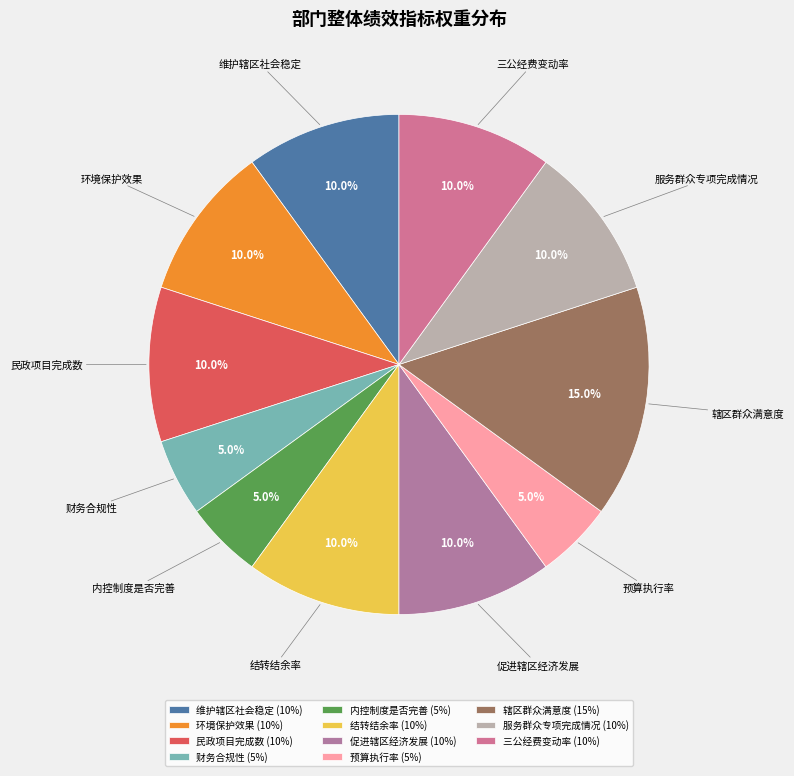

Is it true that 预算执行率 is 5% of the pie?

True